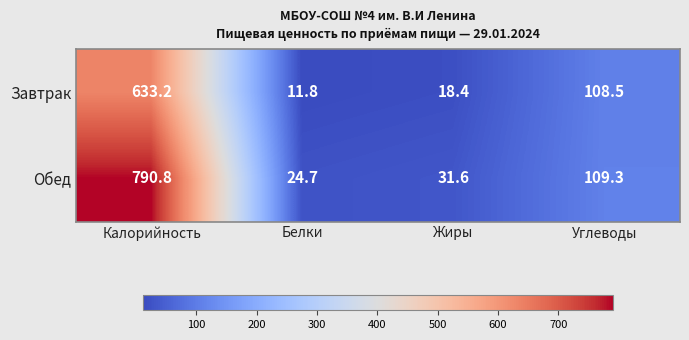

Count the number of categories in the chart.

4